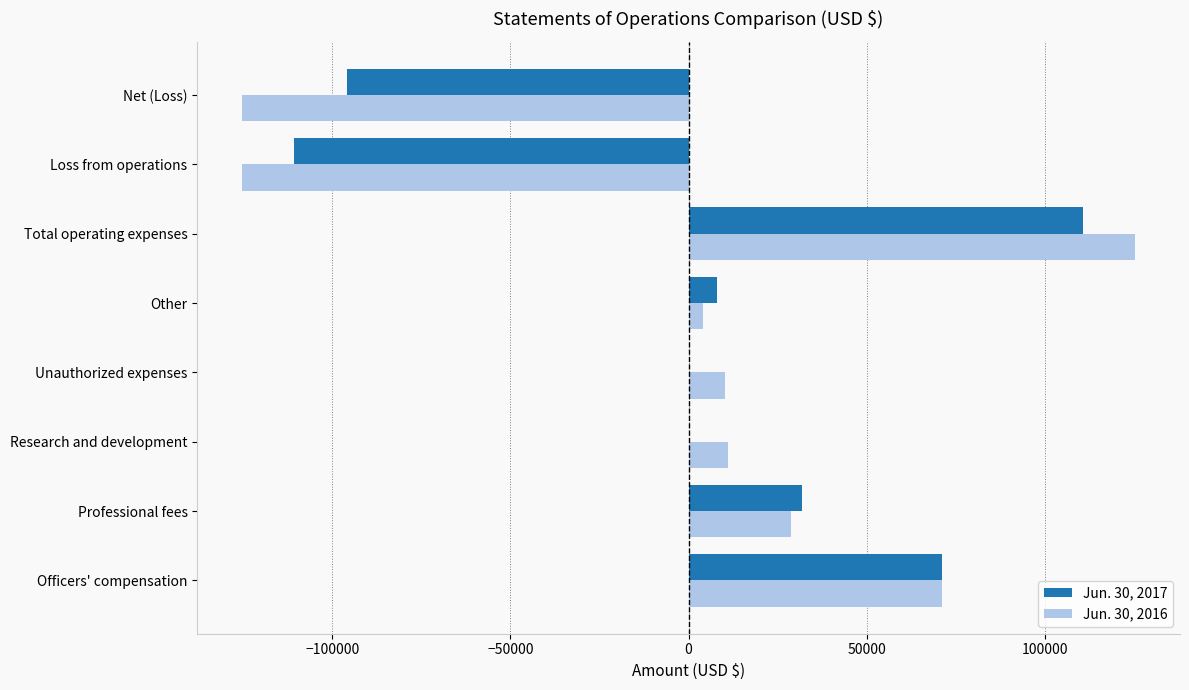

Is it true that Jun. 30, 2017 equals -185981 at Loss from operations?

False